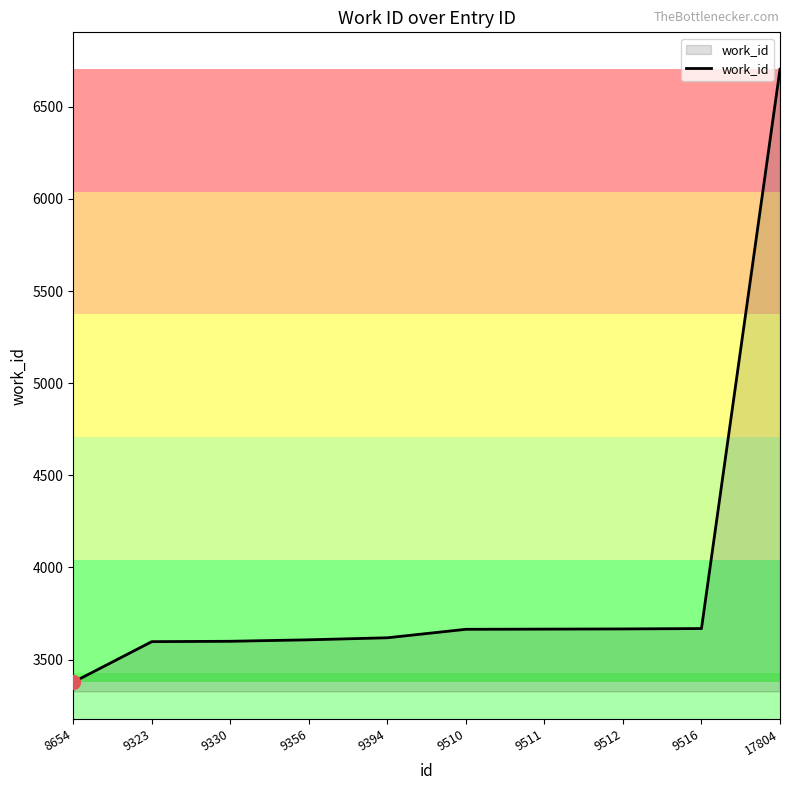

The chart shows a value of 5079 at 9356. True or false?

False